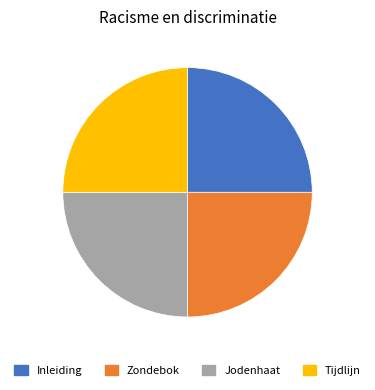

Is there any slice that represents more than half of the pie?

No